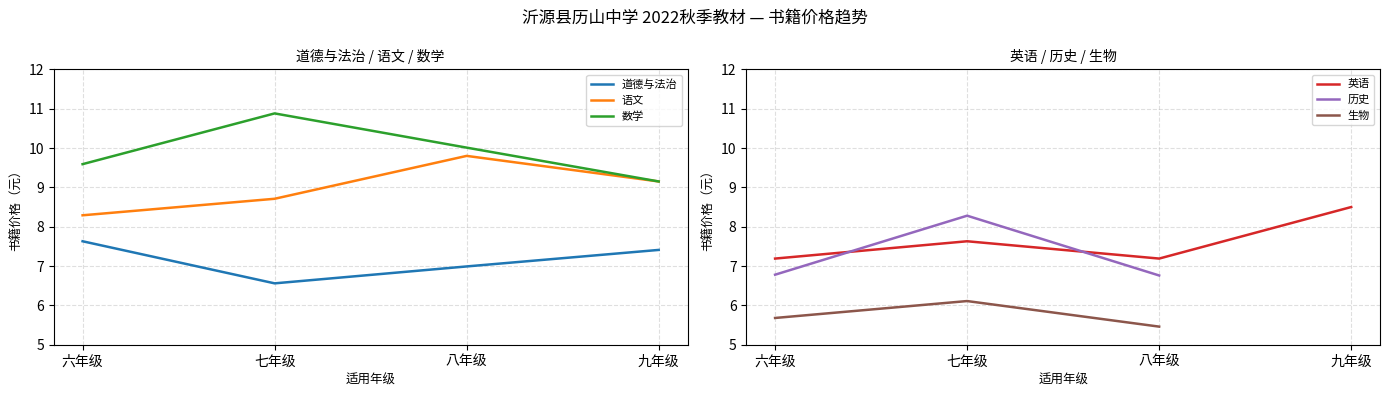

At which category does the chart reach its minimum across all series?

七年级